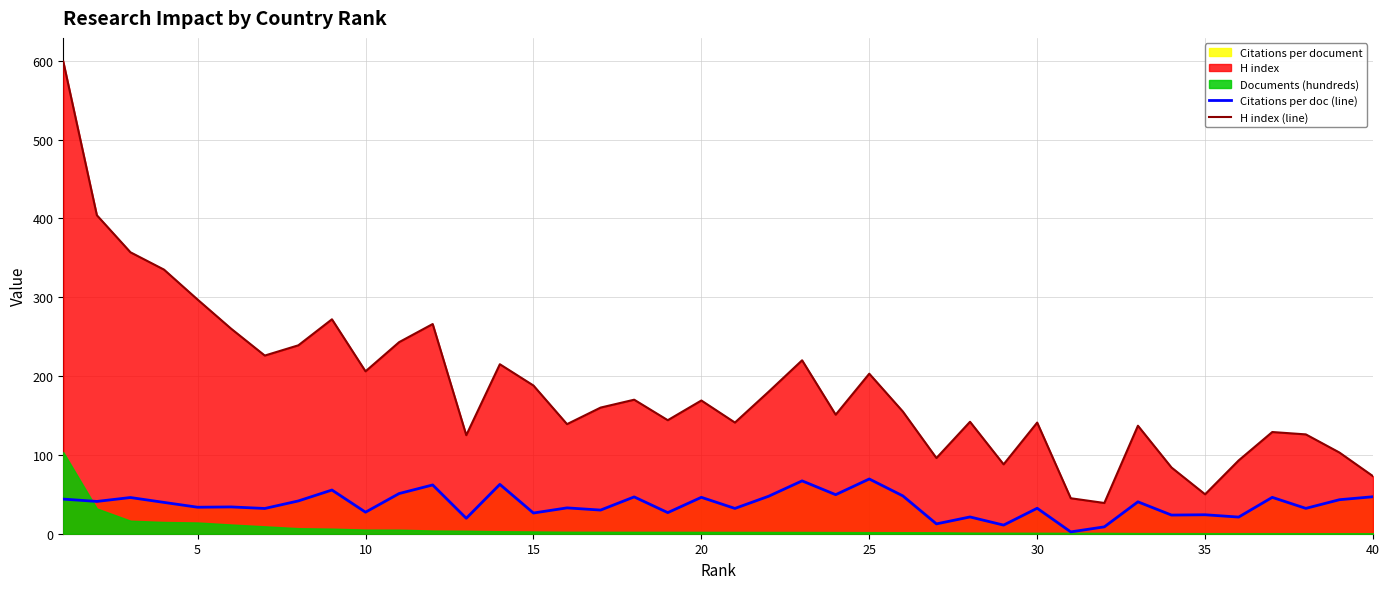

What is the difference between the second highest and minimum values in the H index (line) series?

365.0